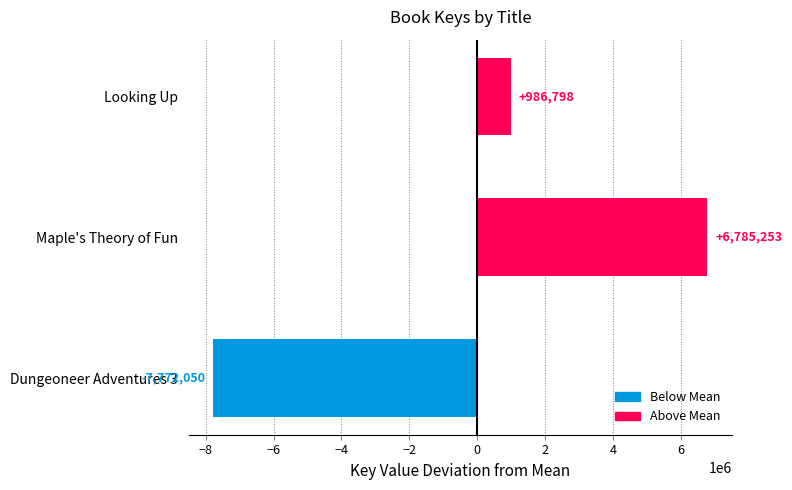

Which has a higher value, Looking Up or Dungeoneer Adventures 3?

Looking Up